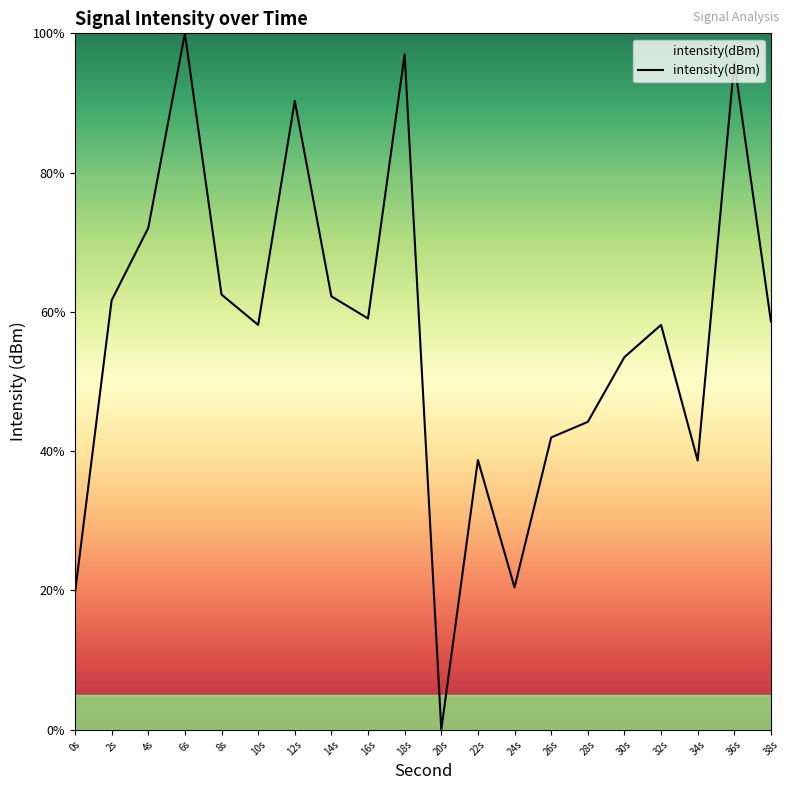

Is this an area chart (filled region under the line)?

No